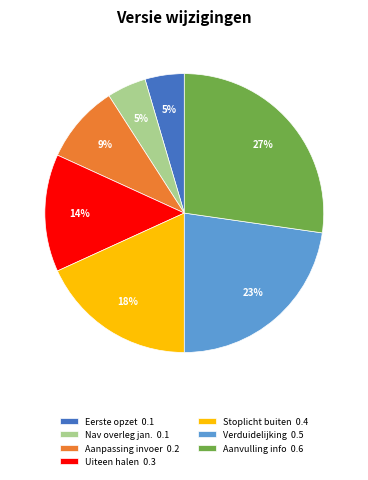

Which slice is the largest?

Aanvulling info 0.6